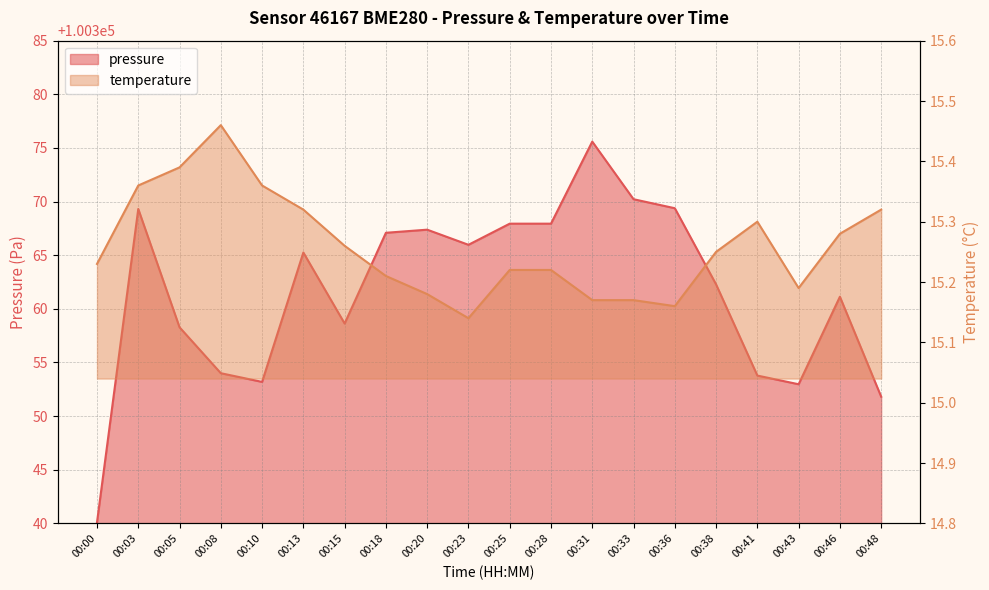

What is the approximate value of pressure at 00:05?

100358.3